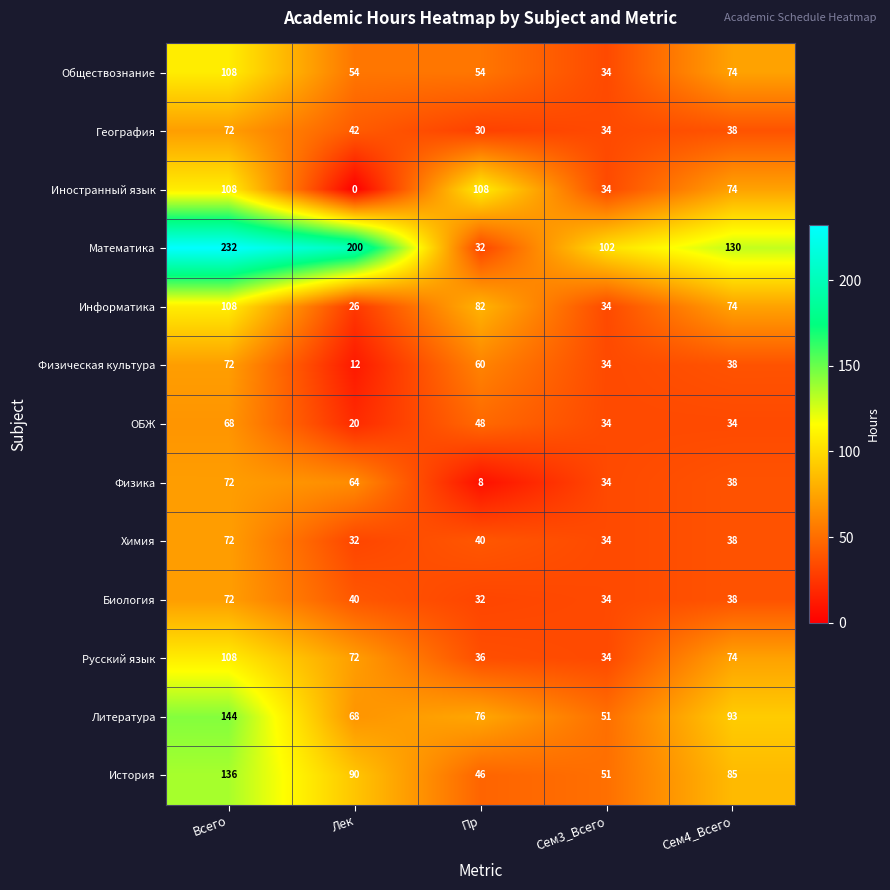

Count the number of data series in this chart.

13